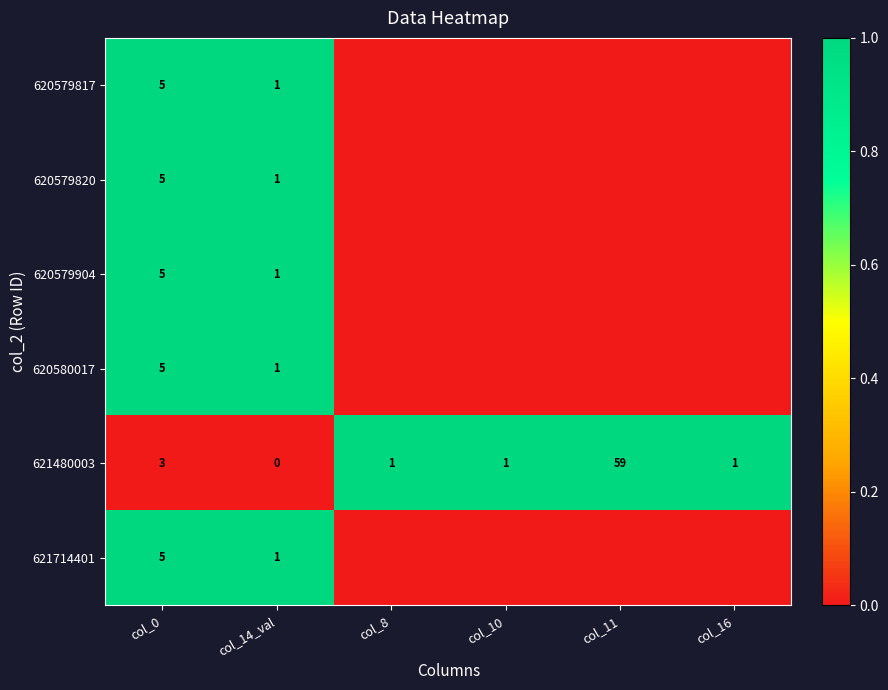

What is the total value across all series at col_0?

28